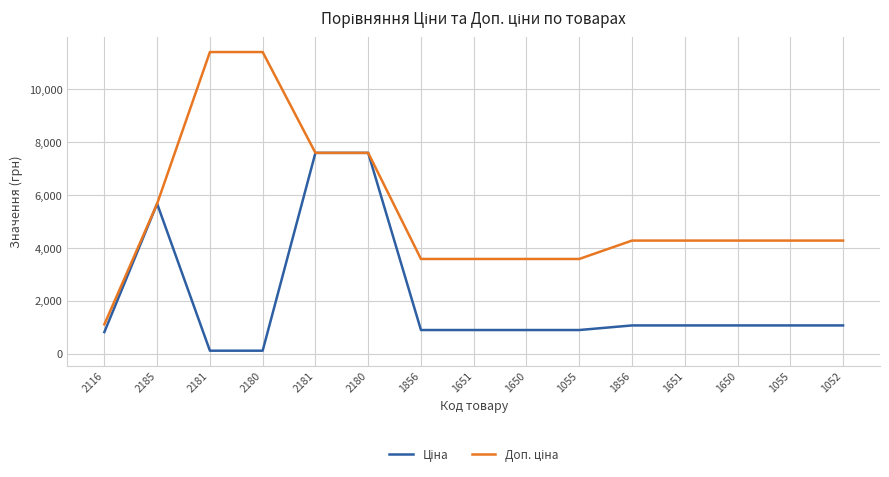

At which label does Ціна first exceed 1069?

2185